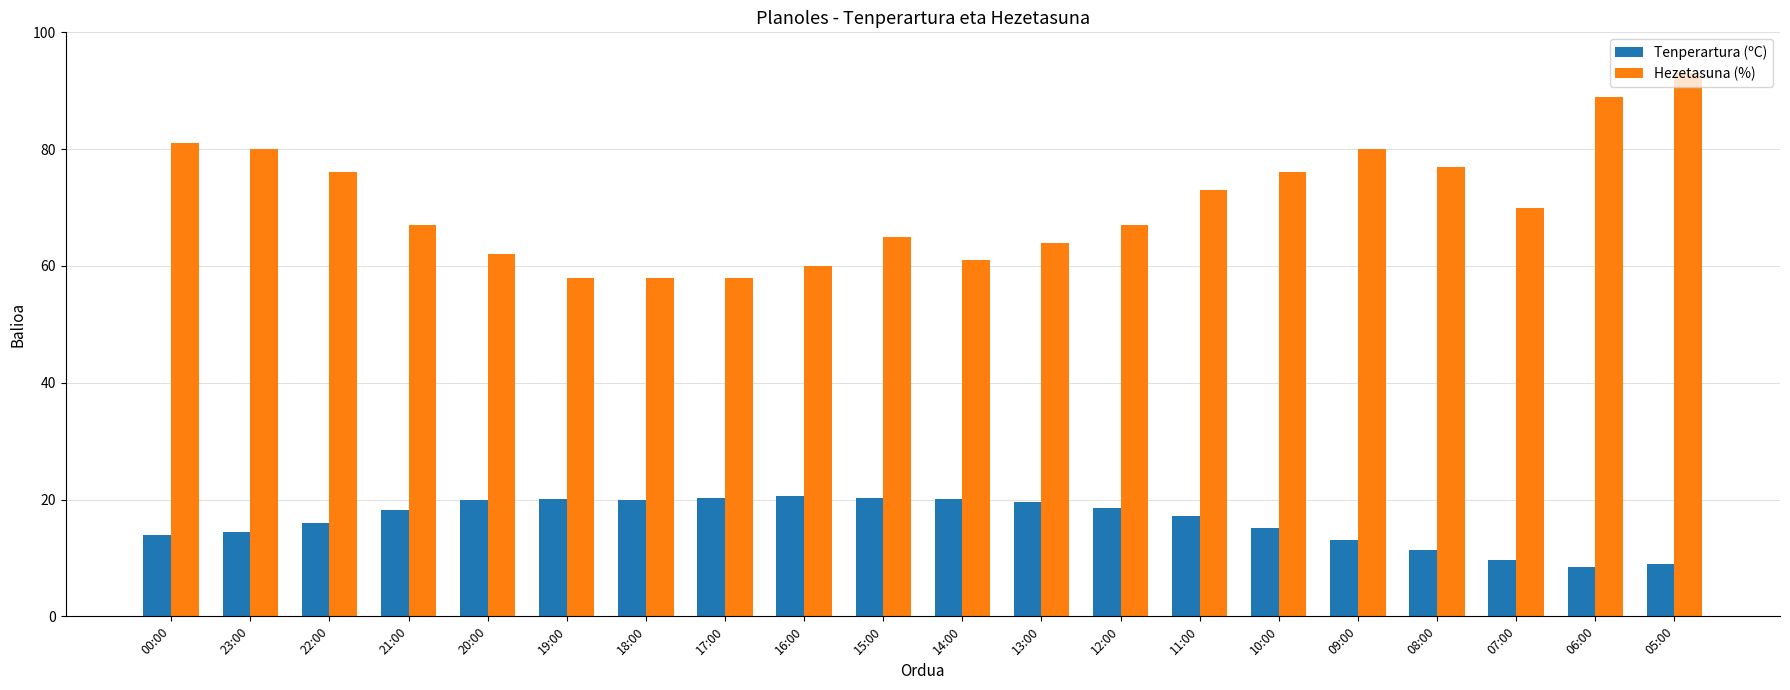

What is the total value across all series at 19:00?

78.1